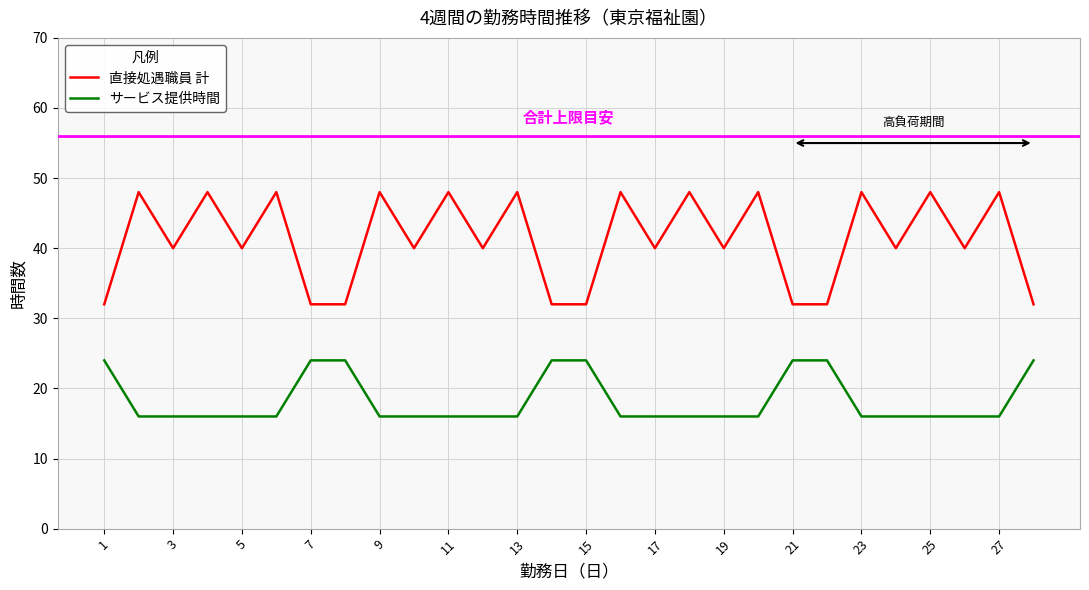

Reading left to right, transcribe all the data shown in this chart.

直接処遇職員 計: 32	48	40	48	40	48	32	32	48	40	48	40	48	32	32	48	40	48	40	48	32	32	48	40	48	40	48	32
サービス提供時間: 24	16	16	16	16	16	24	24	16	16	16	16	16	24	24	16	16	16	16	16	24	24	16	16	16	16	16	24